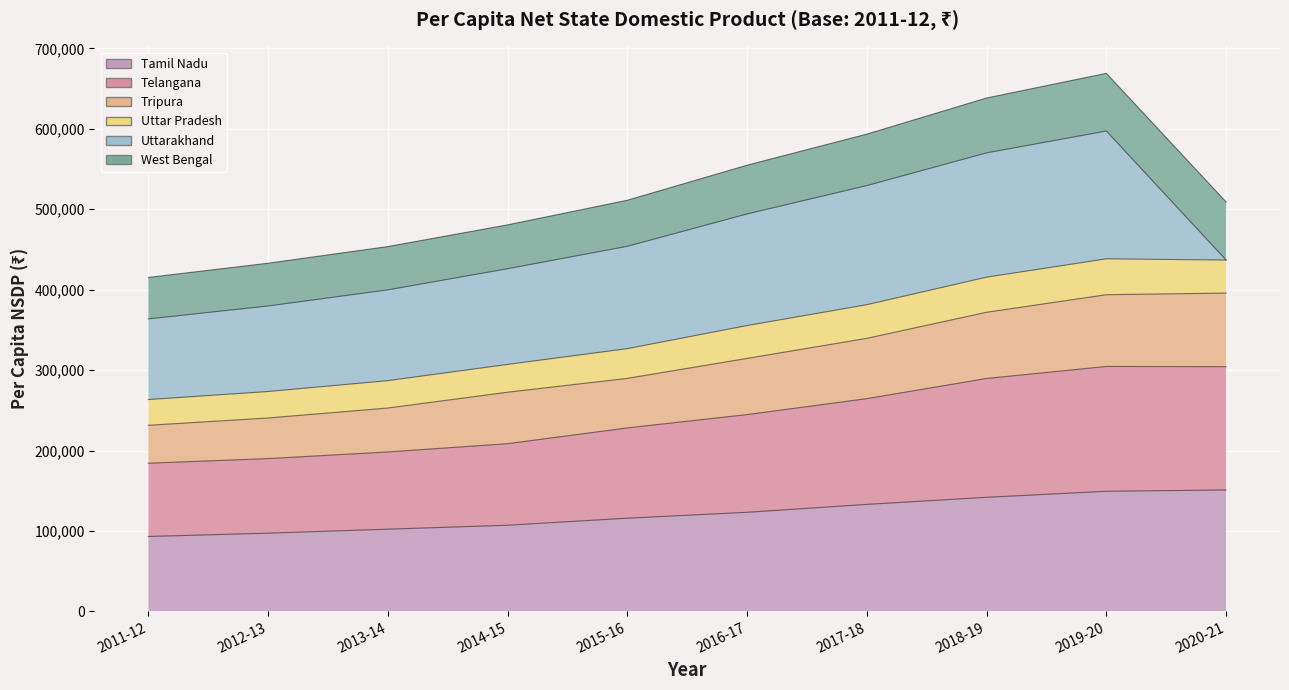

In West Bengal, how many points are higher than both neighbors (excluding endpoints)?

1